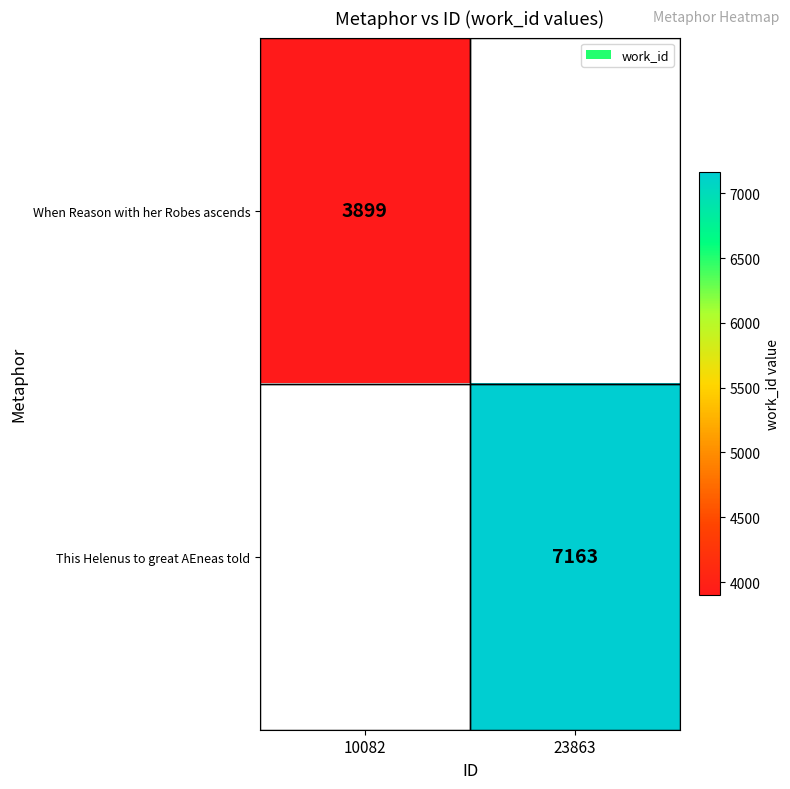

The When Reason with her Robes ascends series shows 3899 at 10082. True or false?

True